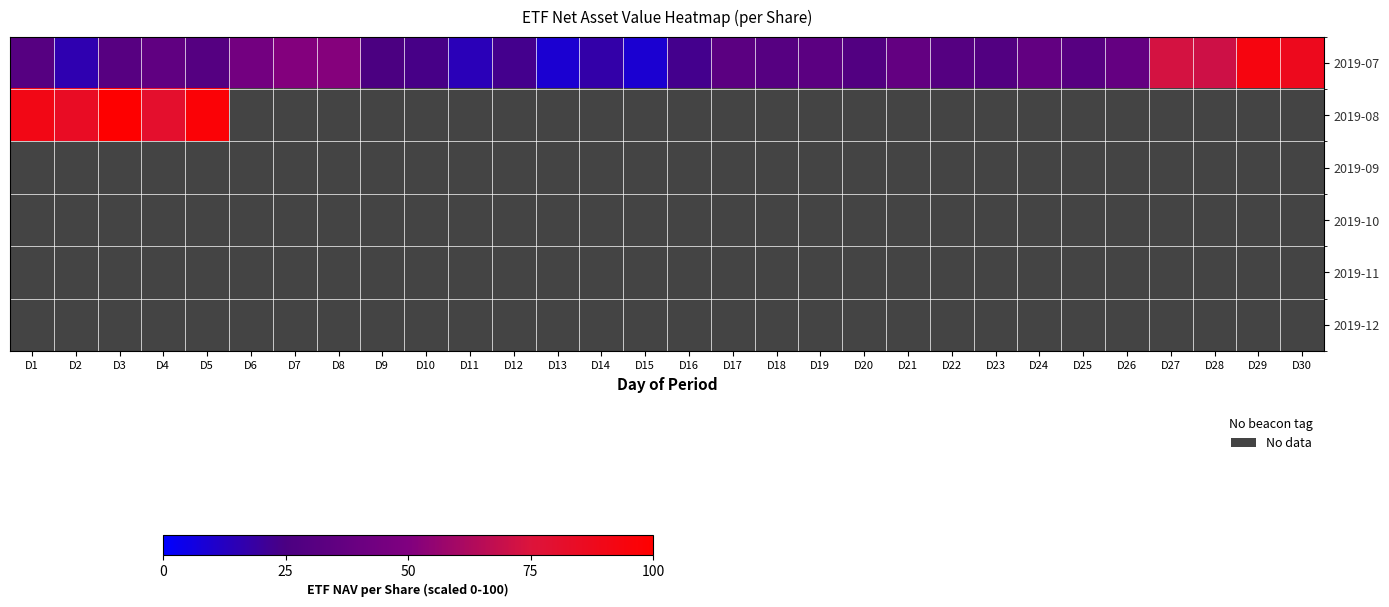

Is the value of 2019-10 at D25 greater than the value of 2019-08 at D9?

No